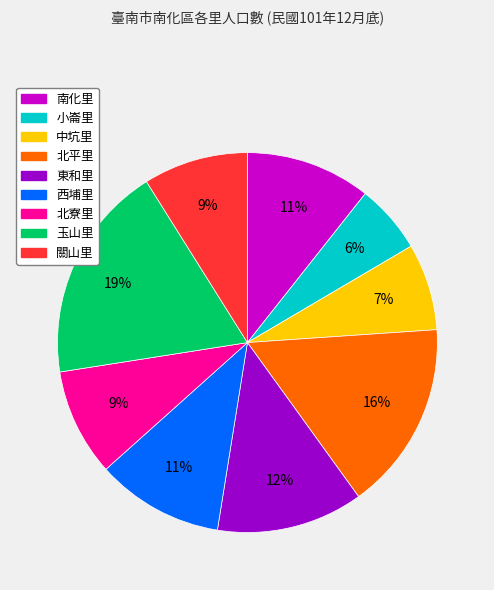

Does any single category account for the majority?

No